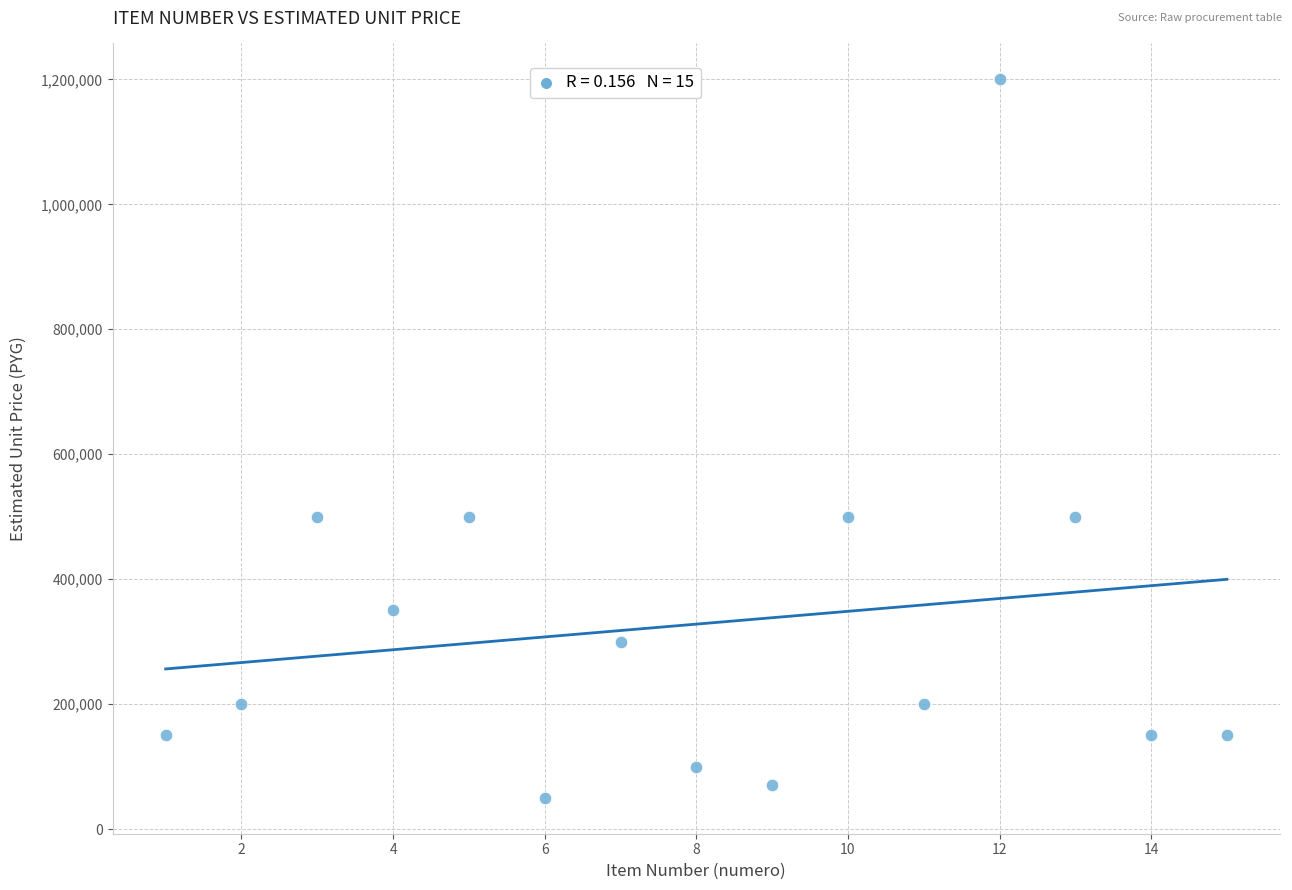

What is the range of X values (max minus min)?

14